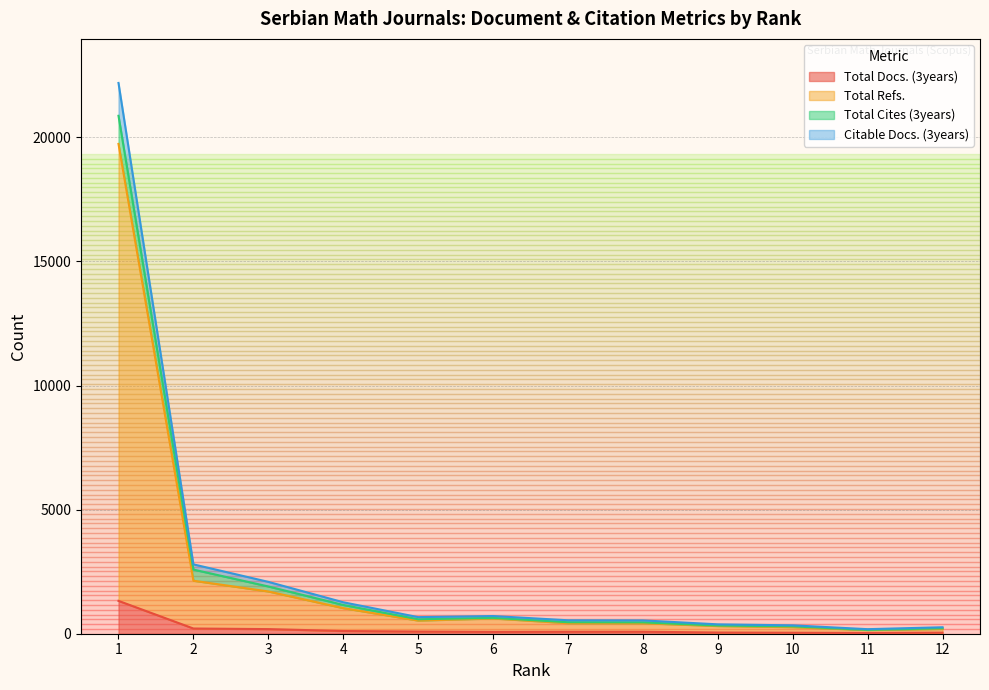

Which series has the largest total across all categories?

Citable Docs. (3years)